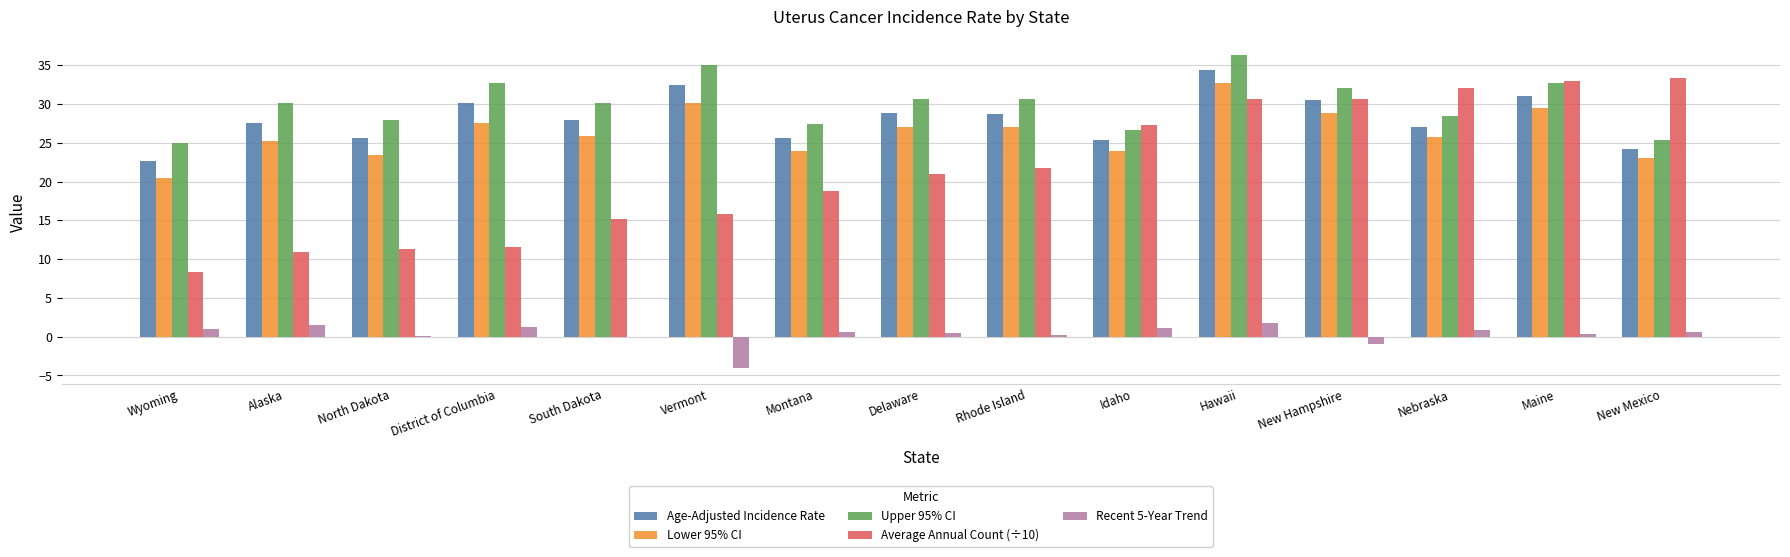

At which category is the sum across all series the highest?

Hawaii